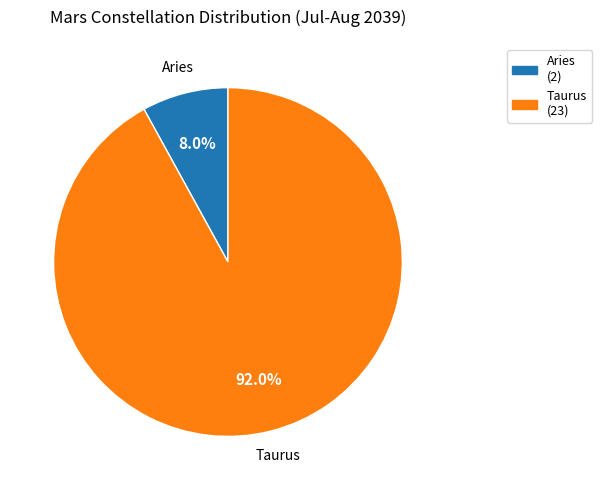

Rank the categories by value from lowest to highest.

Aries, Taurus